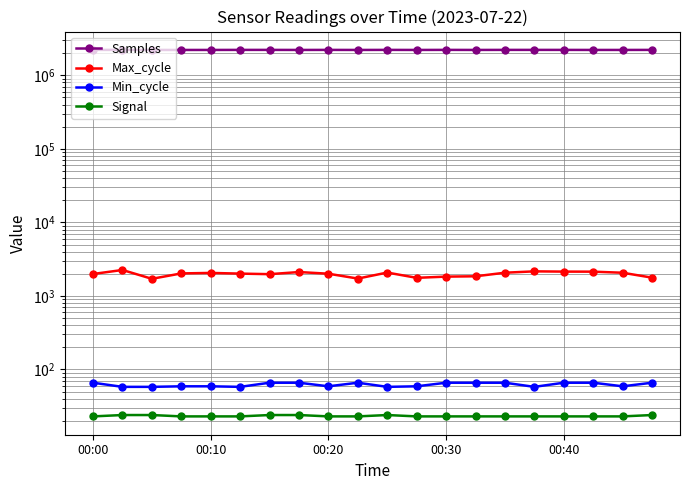

What position from the right is 9?

11